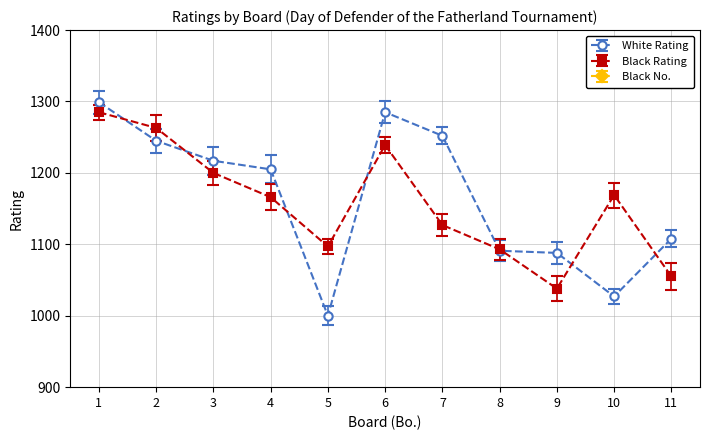

How many values in the White Rating series are below 1205?

5